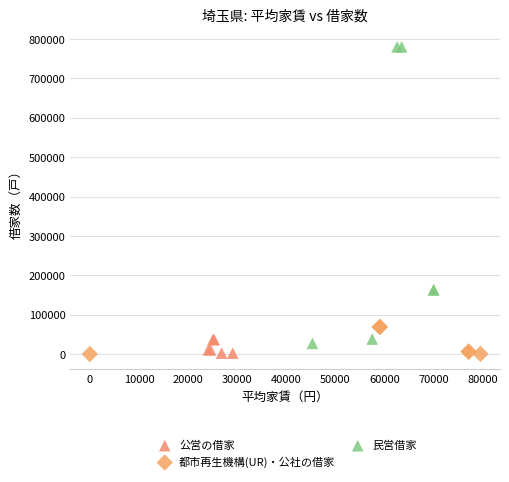

Which series has the largest Y range (max minus min)?

民営借家